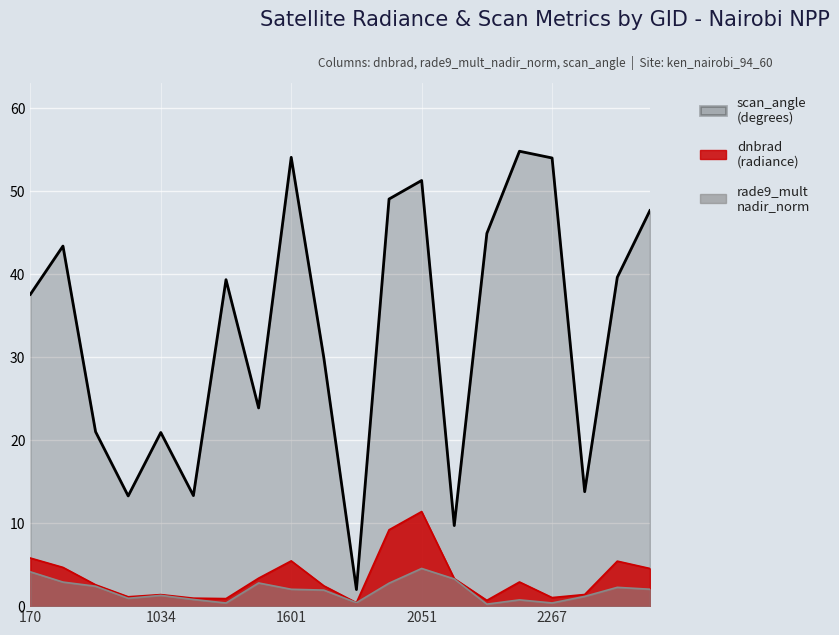

At which label does rade9_mult_nadir_norm reach its minimum?

2213